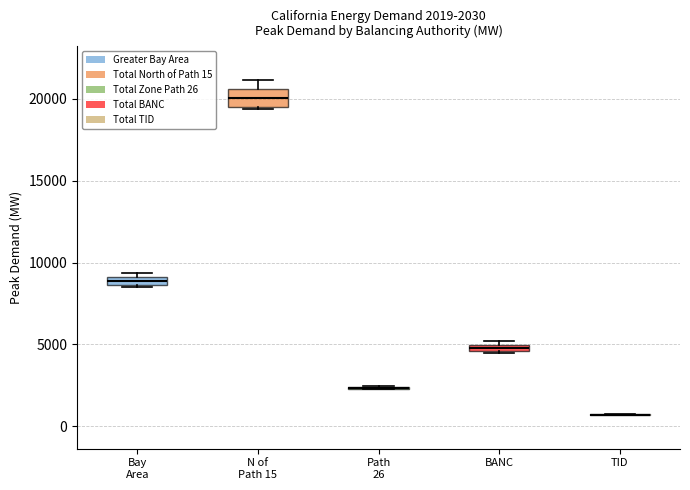

Comparing the boxes themselves (not the whiskers), which one is the tallest?

N of Path 15